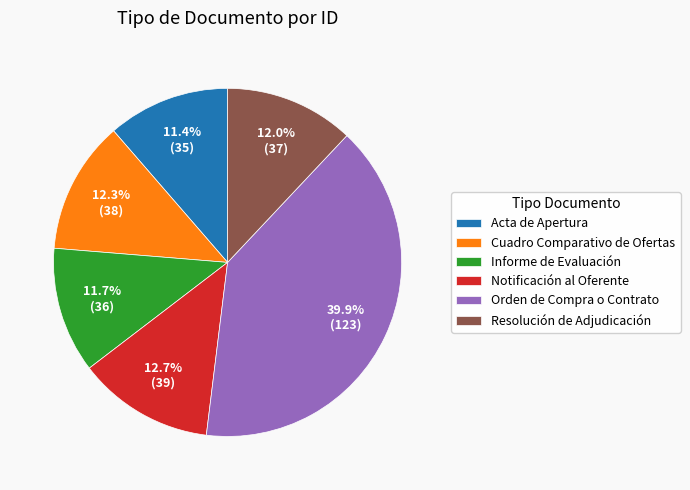

What is the largest slice in the pie chart?

Orden de Compra o Contrato